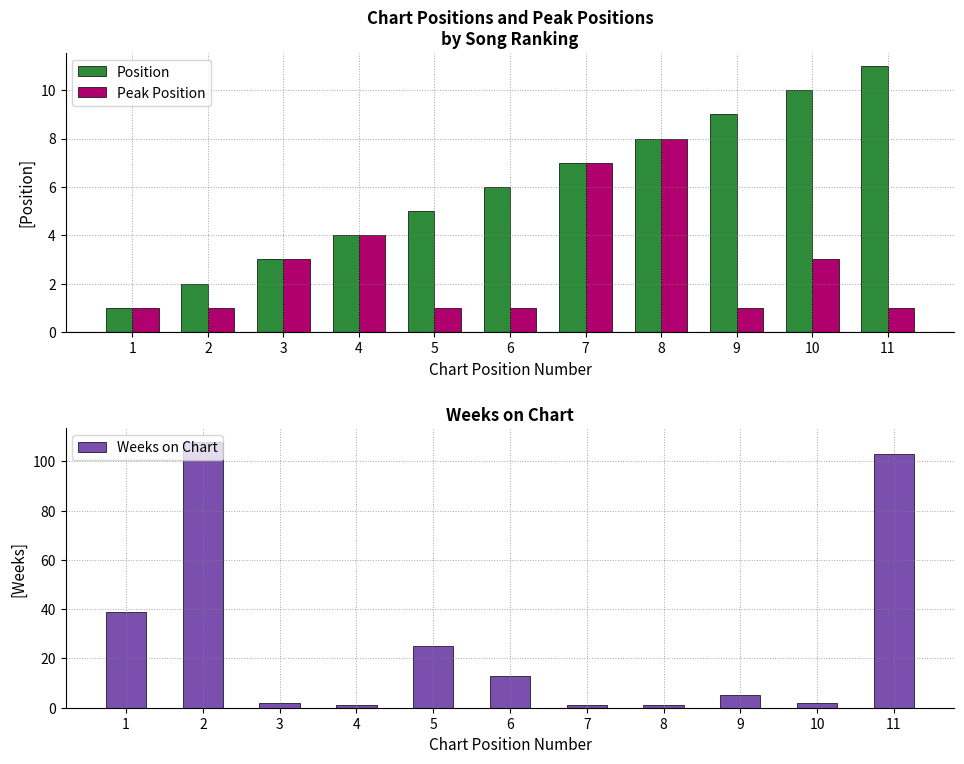

Reading left to right, what are all the values shown in this chart?

Position: 1=1	2=2	3=3	4=4	5=5	6=6	7=7	8=8	9=9	10=10	11=11
Peak Position: 1=1	2=1	3=3	4=4	5=1	6=1	7=7	8=8	9=1	10=3	11=1
Weeks on Chart: 1=39	2=108	3=2	4=1	5=25	6=13	7=1	8=1	9=5	10=2	11=103